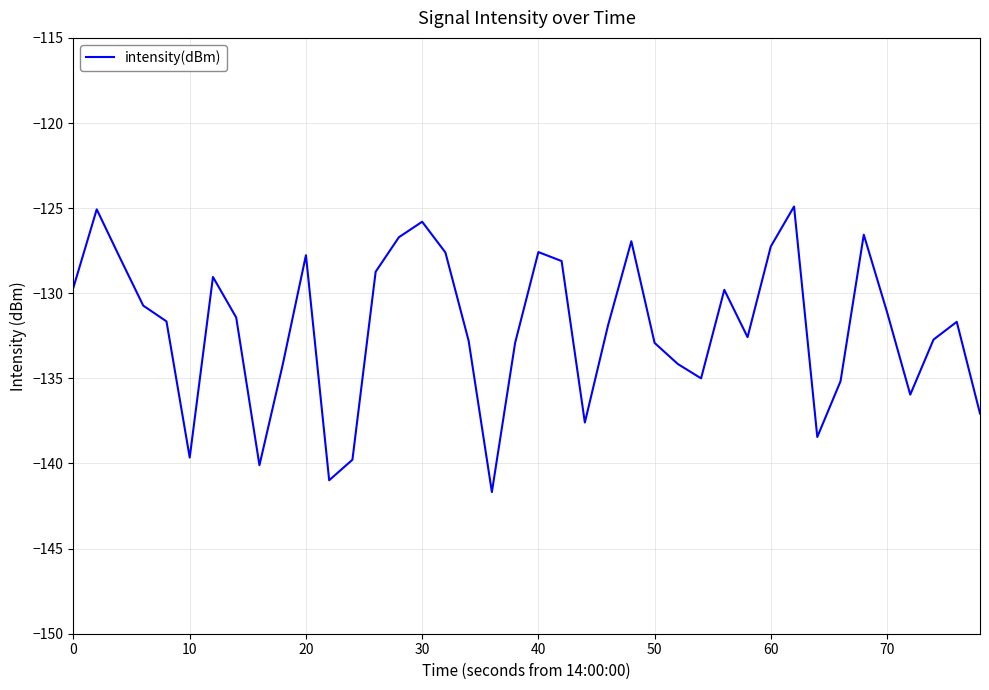

What is the smallest value displayed?

-141.7